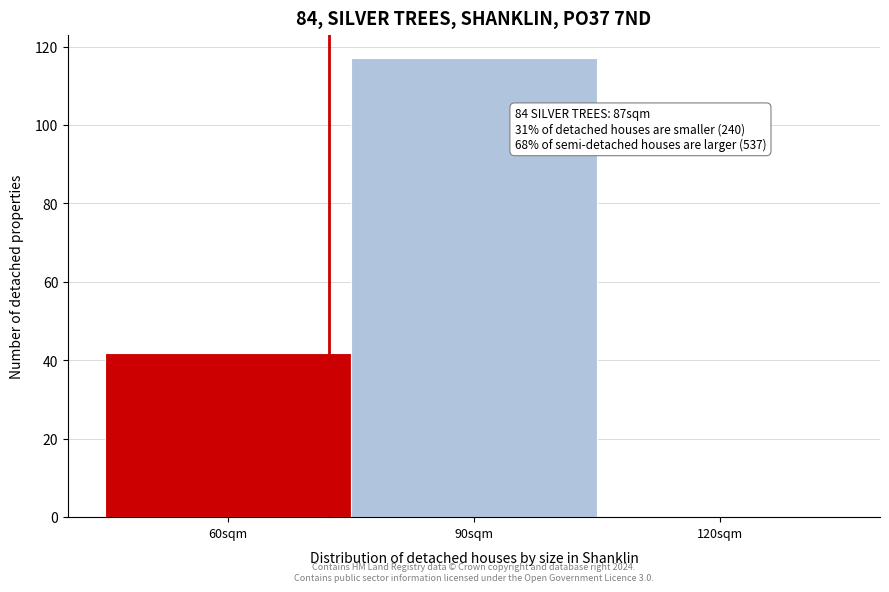

Reading right to left, transcribe all the data shown in this chart.

120sqm=0	90sqm=117	60sqm=42